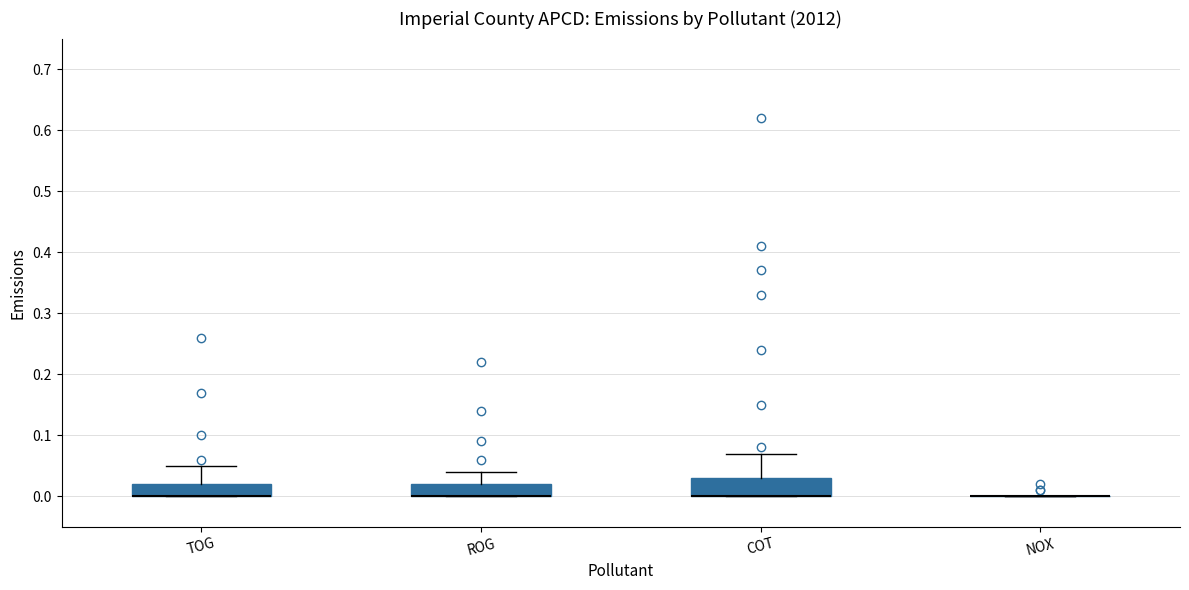

Reading left to right, read every box against the y-axis: the position of its median line, the range the box covers, and the ends of its whiskers. The values are not printed on the chart, so give them approximately, as read against the axis.

TOG: median 0.00 (drawn on the box's lower edge), box 0.00 to 0.02, whiskers 0.00 to 0.05
ROG: median 0.00 (drawn on the box's lower edge), box 0.00 to 0.02, whiskers 0.00 to 0.04
COT: median 0.00 (drawn on the box's lower edge), box 0.00 to 0.03, whiskers 0.00 to 0.07
NOX: box collapsed to a line at 0.00, whiskers 0.00 to 0.00